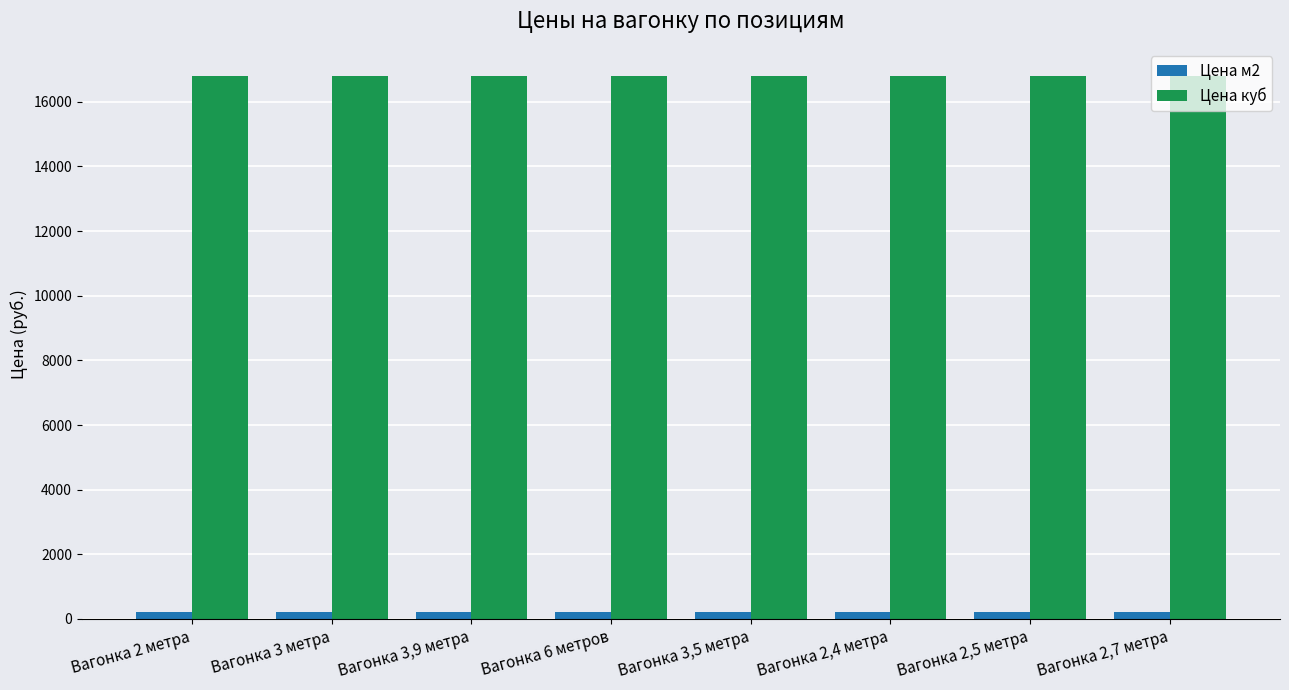

At how many categories does at least one series exceed 13714?

8